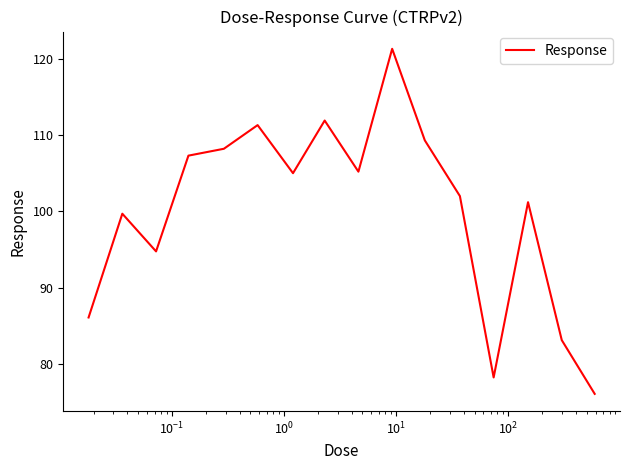

What is the minimum value shown in the chart?

76.1